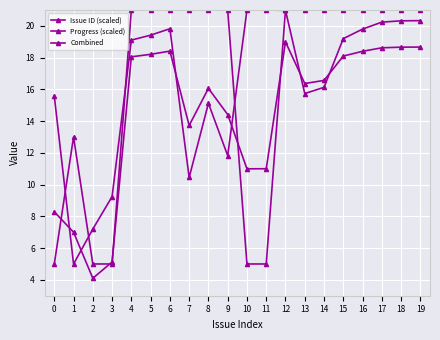

What is the difference between the maximum and second lowest values in the Progress (scaled) series?

16.0